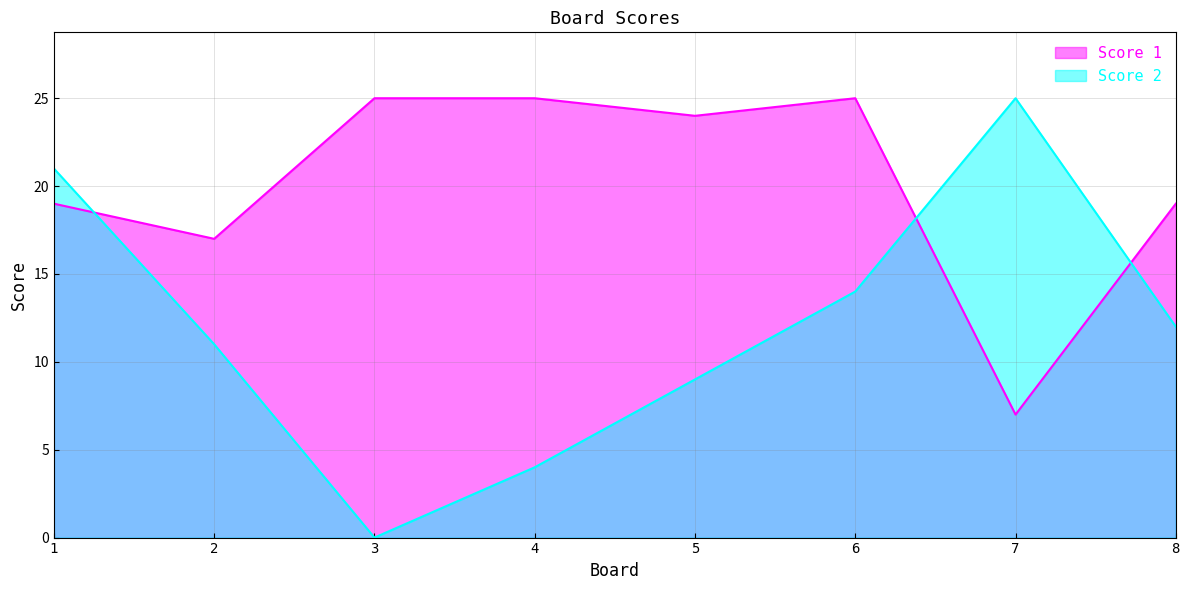

True or false: Score 2 has a value of 11 at 2.

True